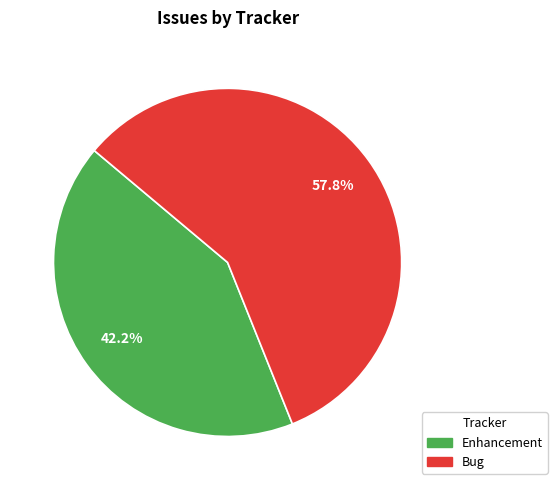

What is the ratio of the value at Bug to the value at Enhancement?

1.4